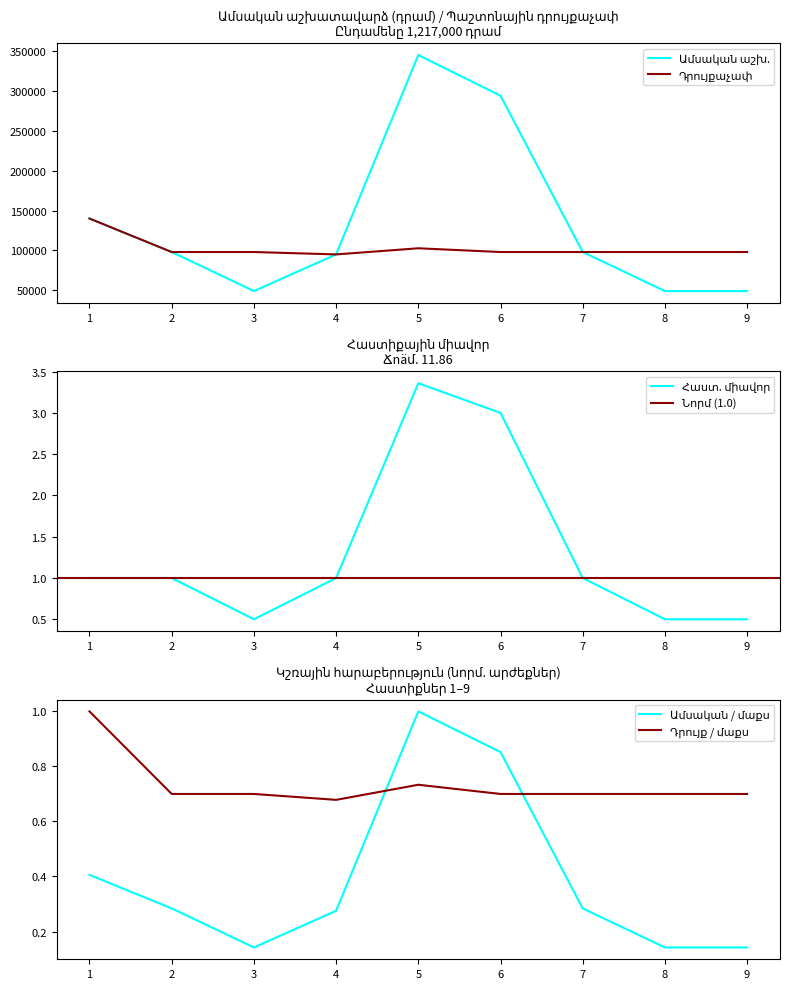

At which category does Հաստիքային միավորը reach its first local peak?

5